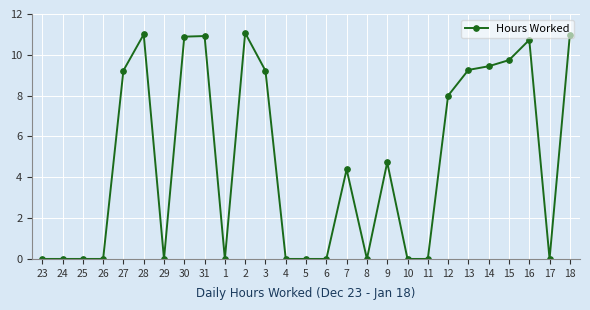

True or false: the data has more than 1 interior local peaks.

True